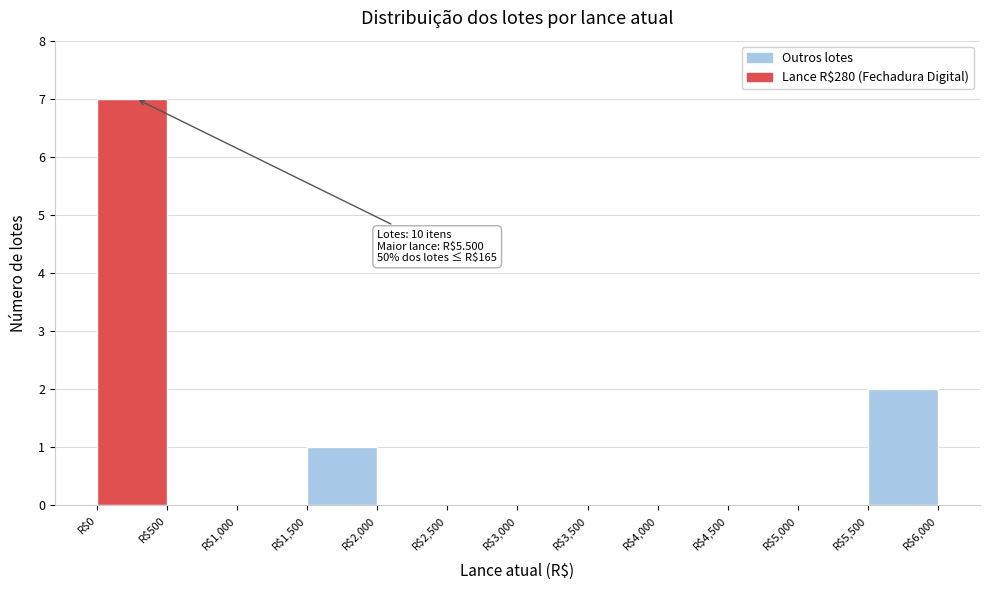

Which range on the x-axis has the tallest bar?

0 to 500